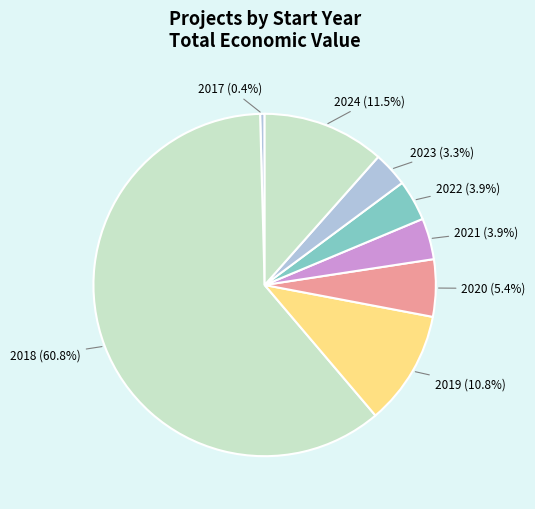

What is the largest slice in the pie chart?

2018